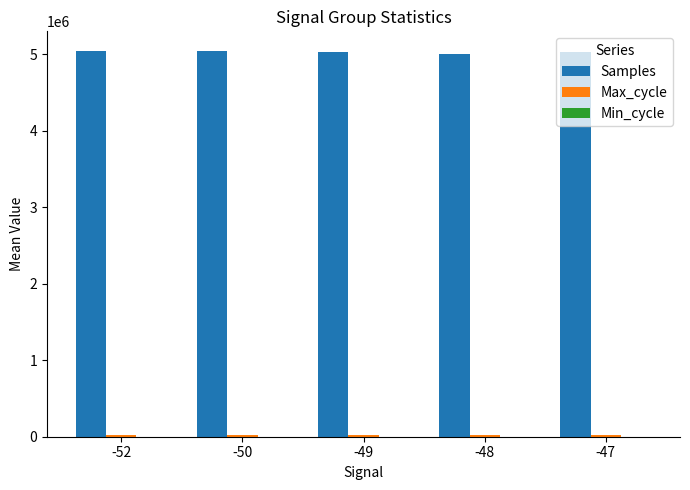

Which series has the largest total across all categories?

Samples